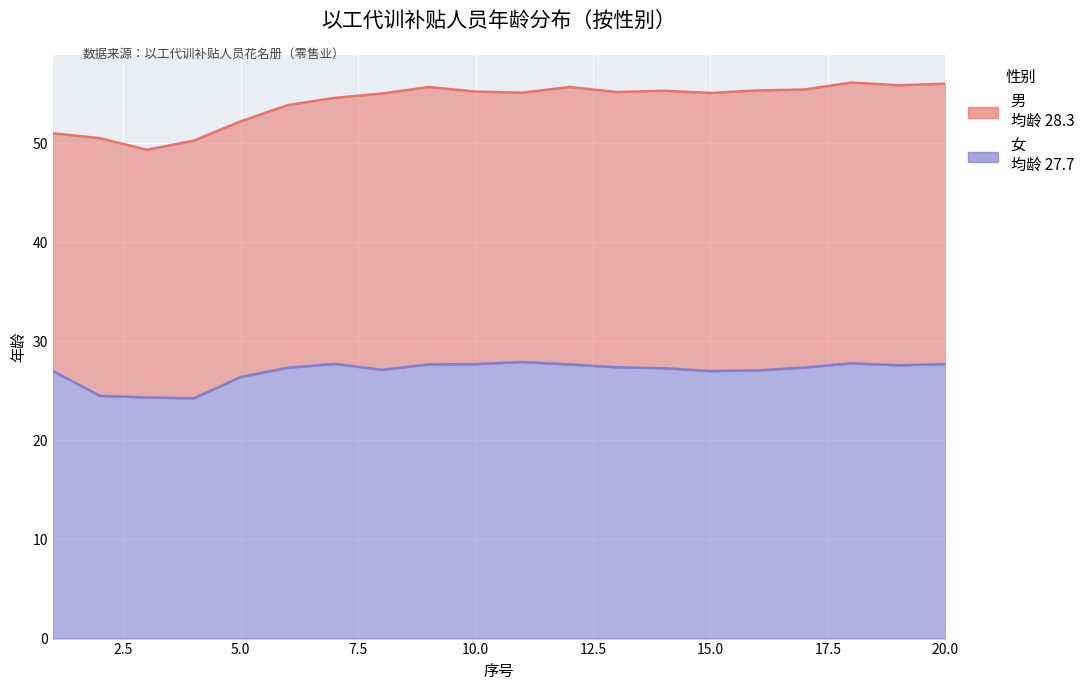

What is the difference between the second highest and second lowest values in the 男 (折线) series?

5.8